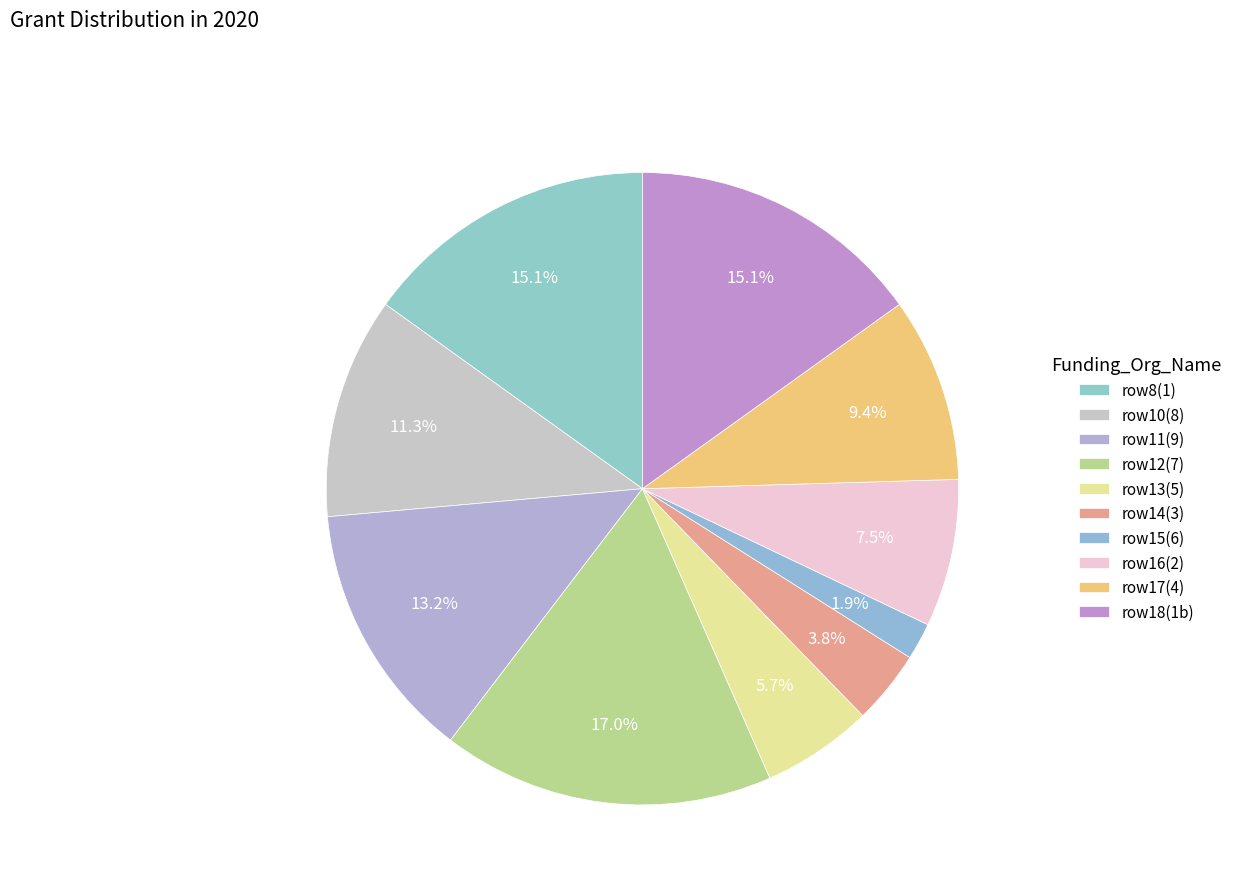

Count the number of slices in the pie.

10